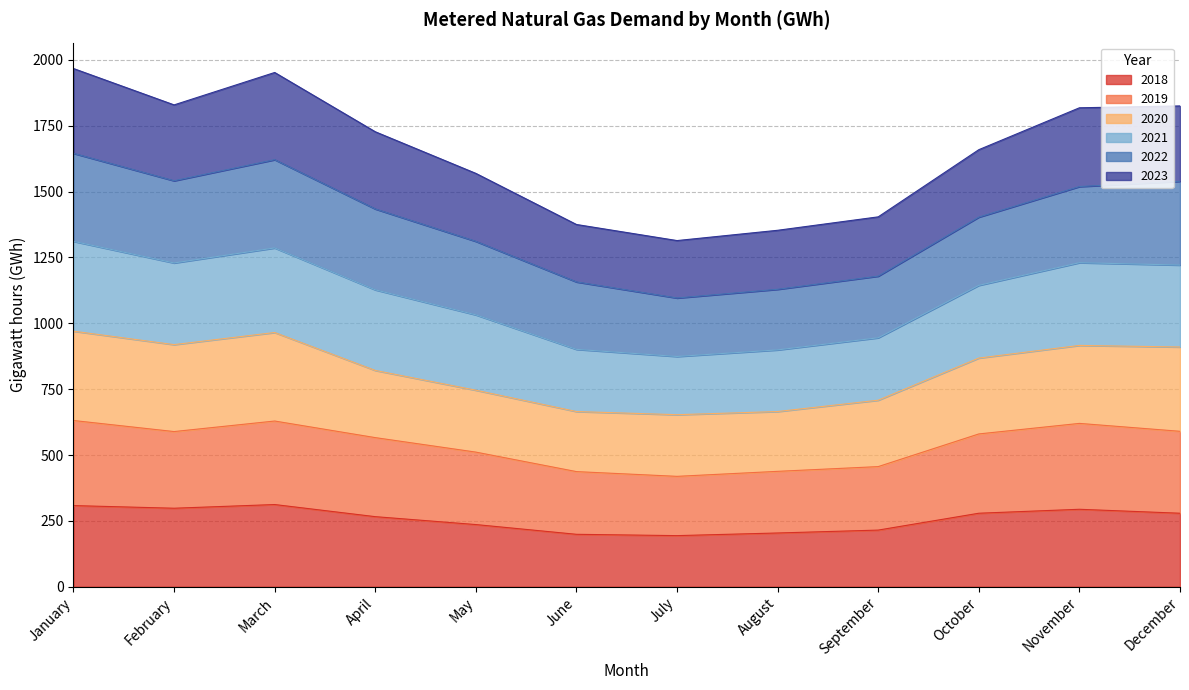

True or false: 2019 and 2018 cross at least once.

False